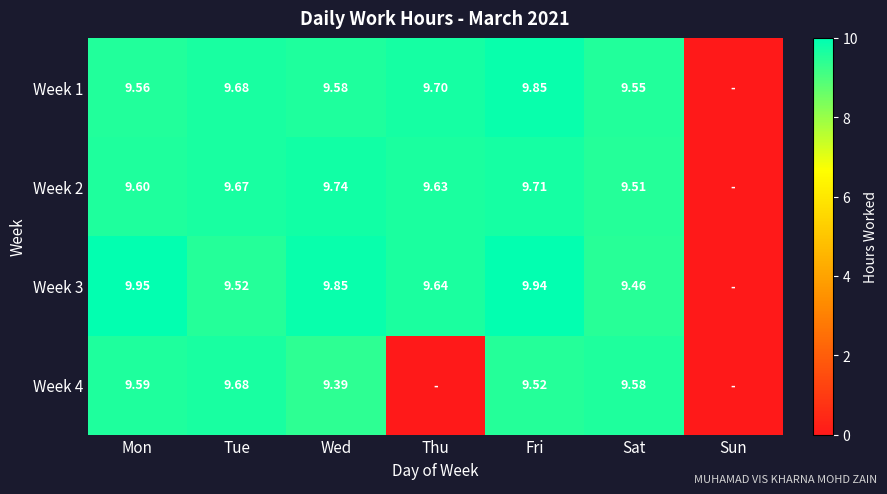

Is the value of Week 3 at Mon greater than the value of Week 2 at Mon?

Yes